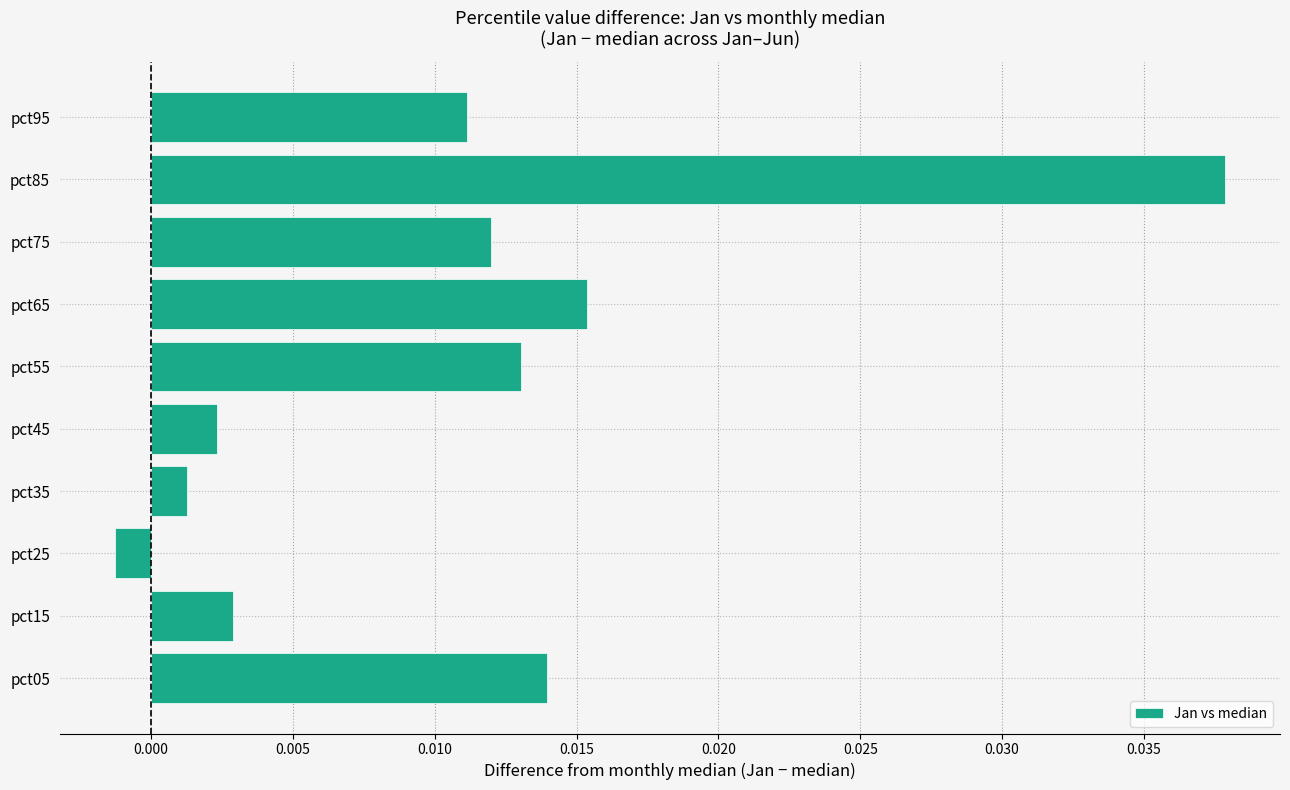

Which has a higher value, pct85 or pct75?

pct85